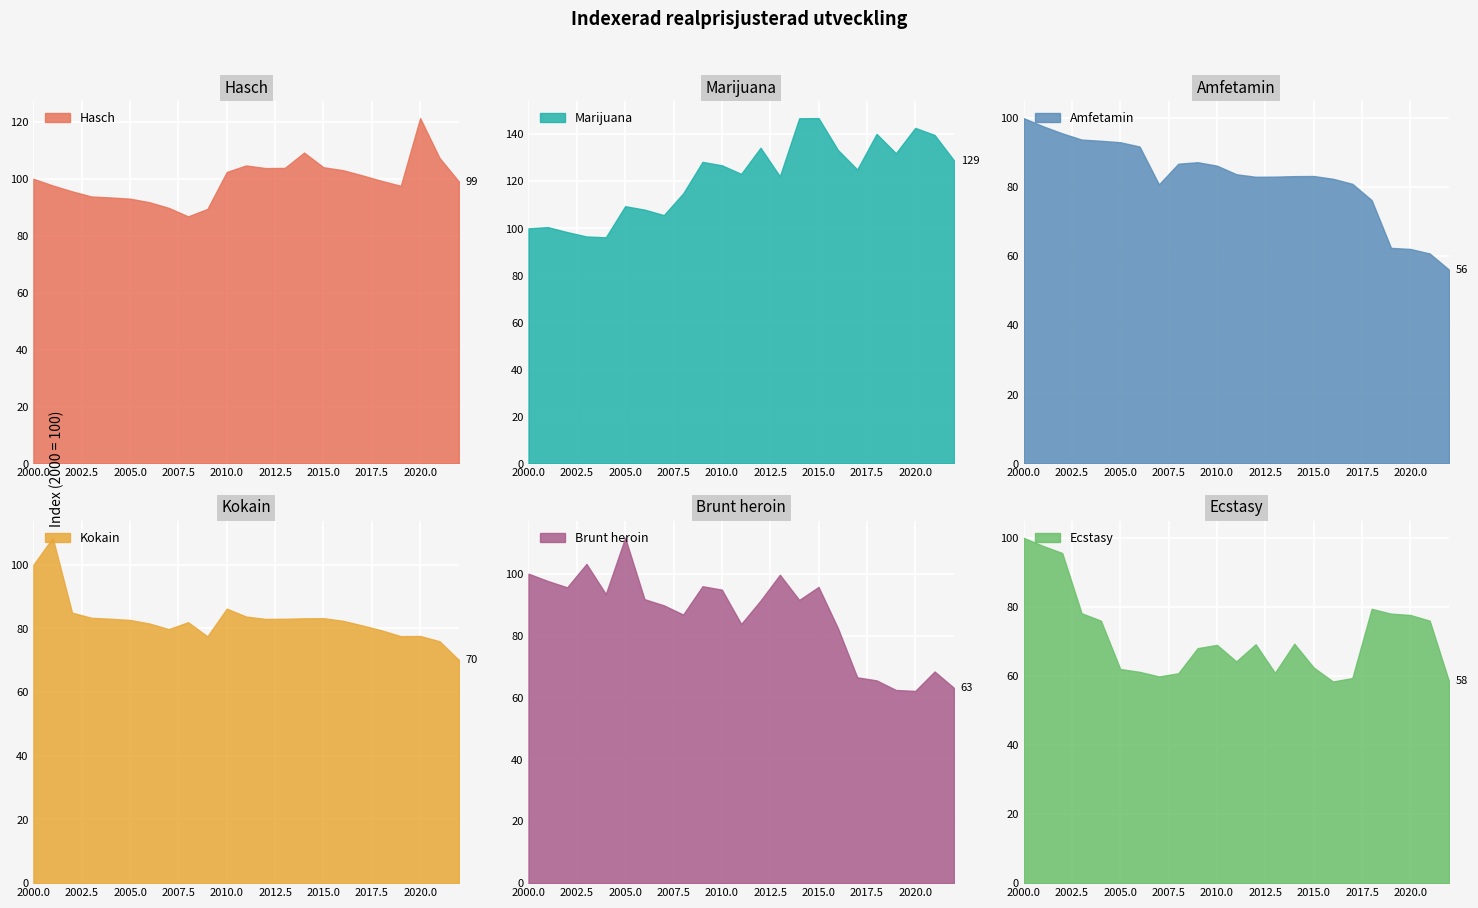

Between which two adjacent categories do Marijuana and Brunt heroin first intersect?

2002 and 2003